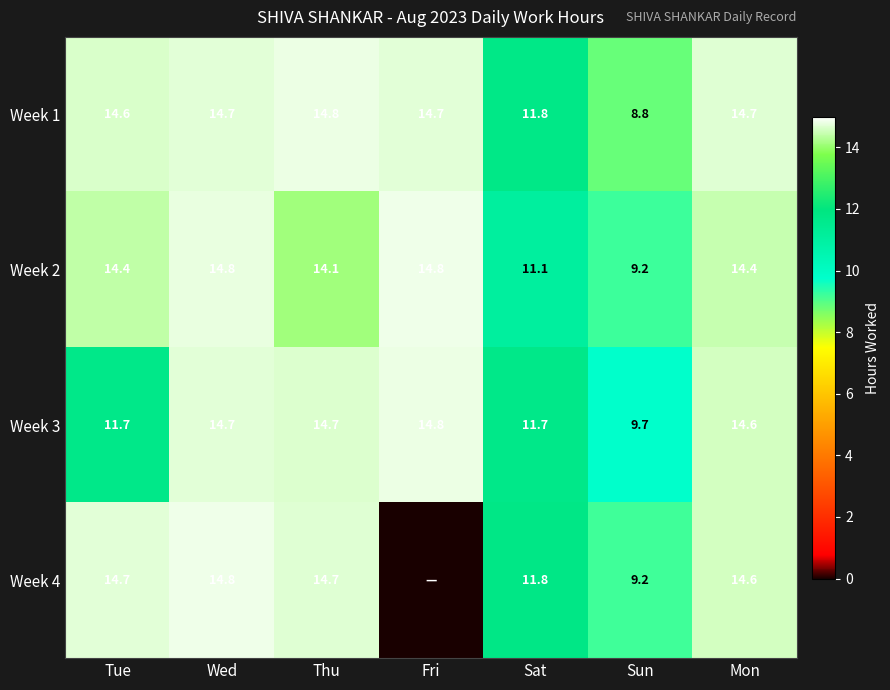

How many distinct data groups are displayed?

4